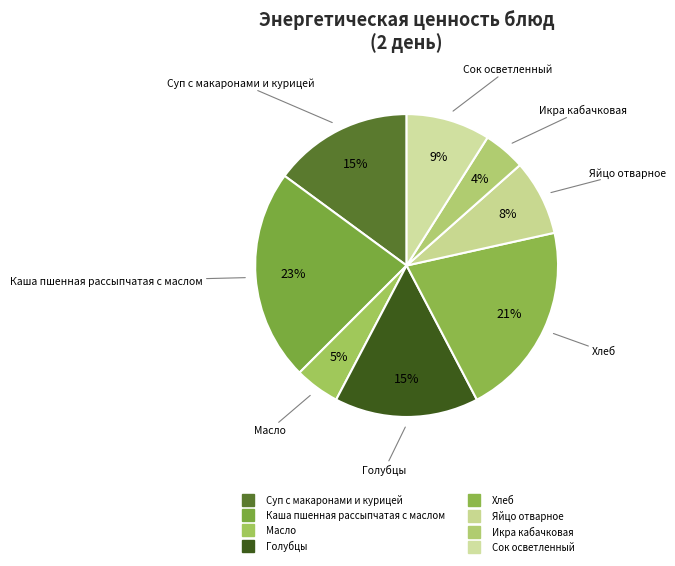

How many slices are in this pie chart?

8